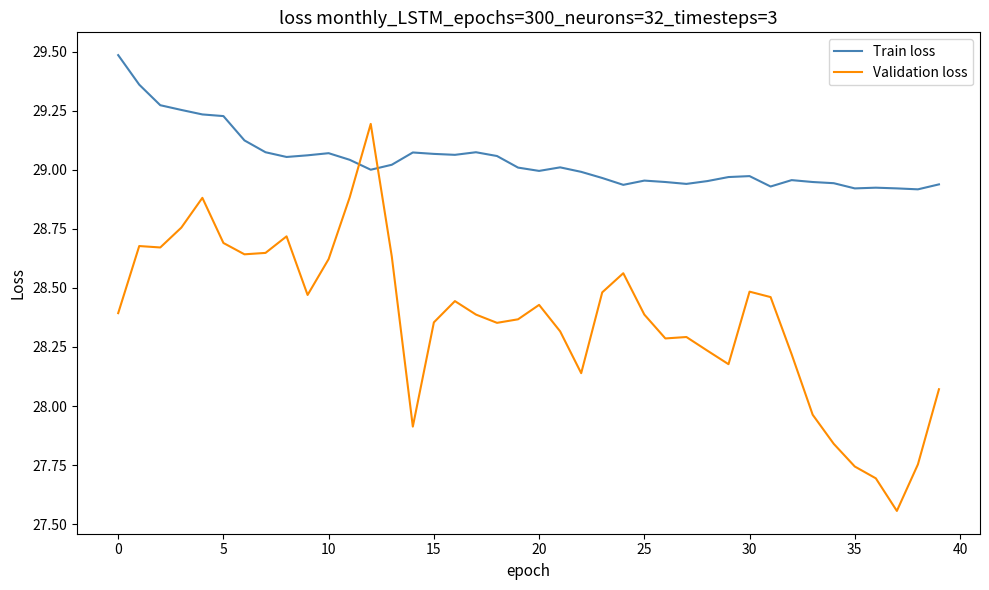

After their last crossing, which series has the higher values: Train loss or Validation loss?

Train loss